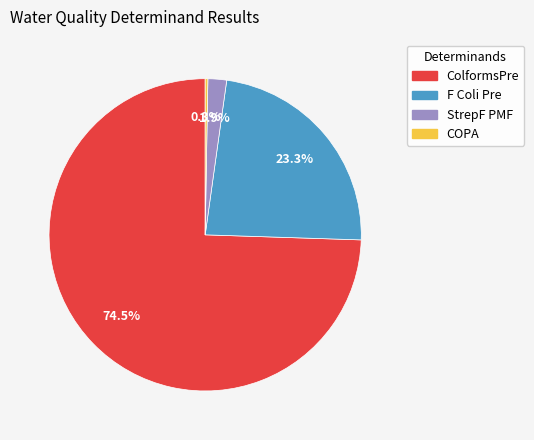

Does F Coli Pre represent more than half of the total?

No